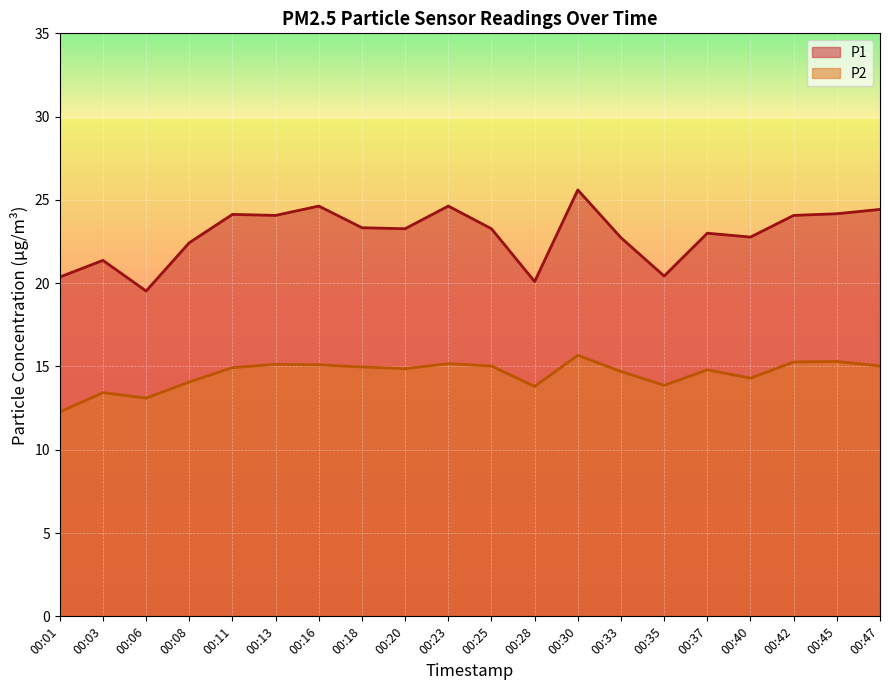

How many interior local valleys does the P1 series have?

6